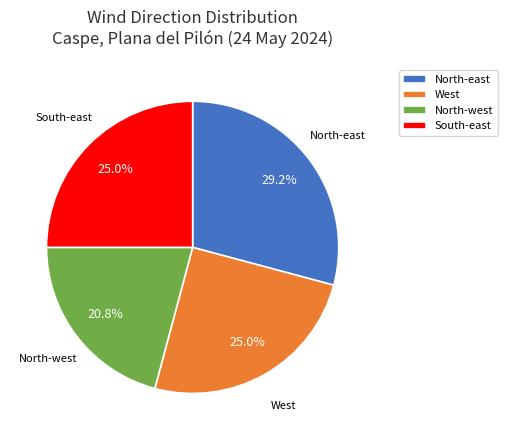

Combined, do South-east and North-west account for over 50%?

No